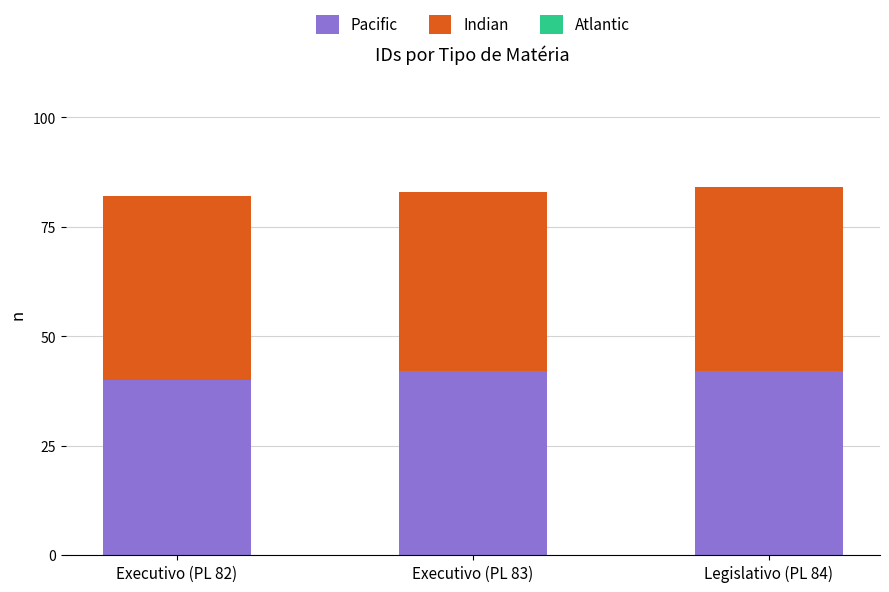

What is the total value across all series at Executivo (PL 82)?

82